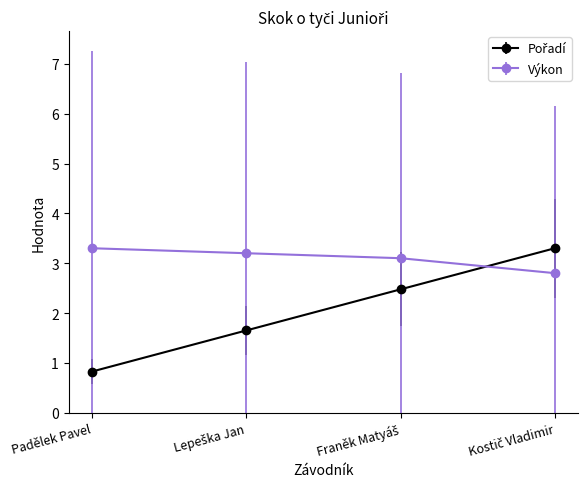

What is the difference between the highest and lowest values at Padělek Pavel?

2.5